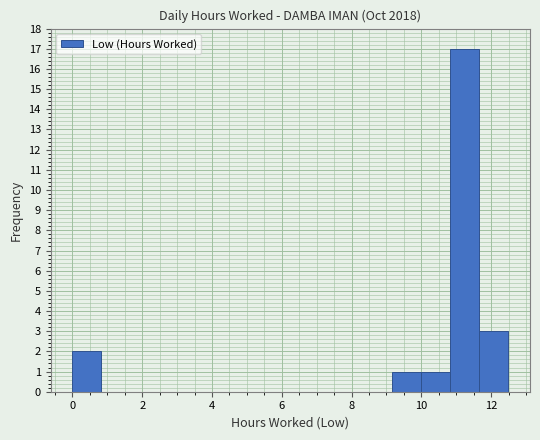

How tall is the bar that spans 10.8 to 11.6 on the x-axis? Neither the bar edges nor the heights are printed on the chart, so give them approximately, as read against the axes.

17